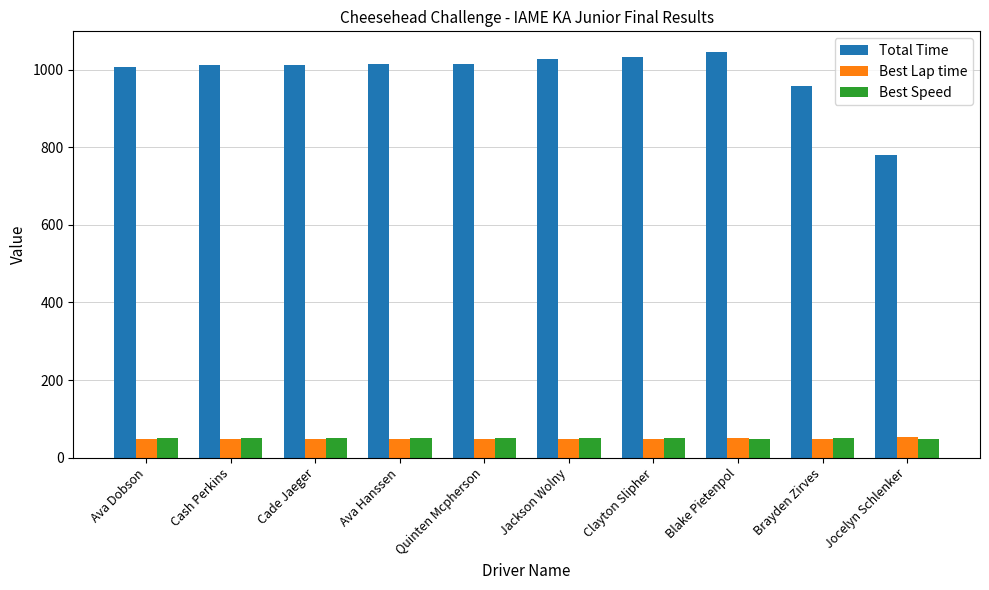

What is the label of the 1st bar from the left?

Ava Dobson